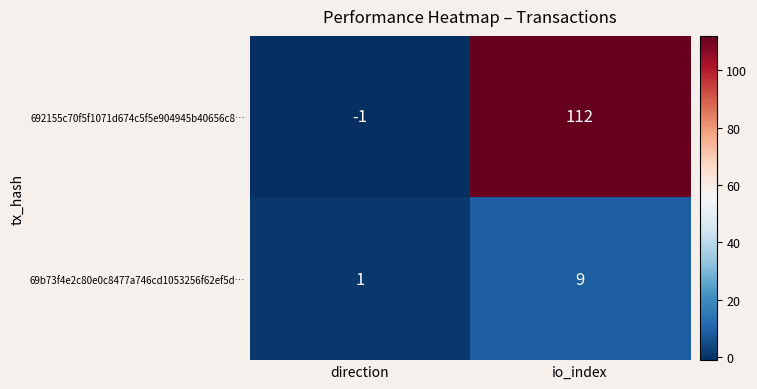

What is the greatest value displayed?

112